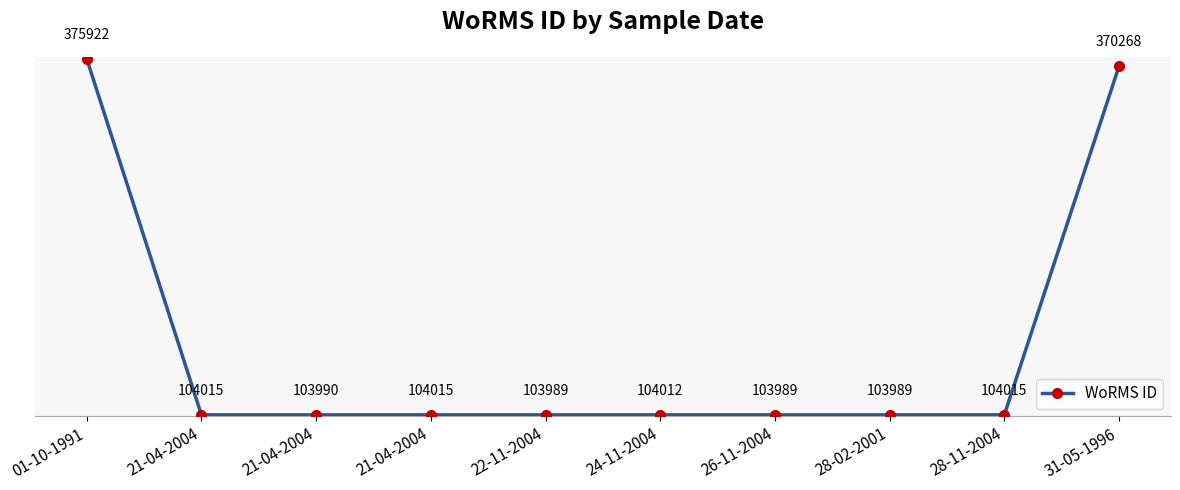

Where is the first local maximum?

21-04-2004